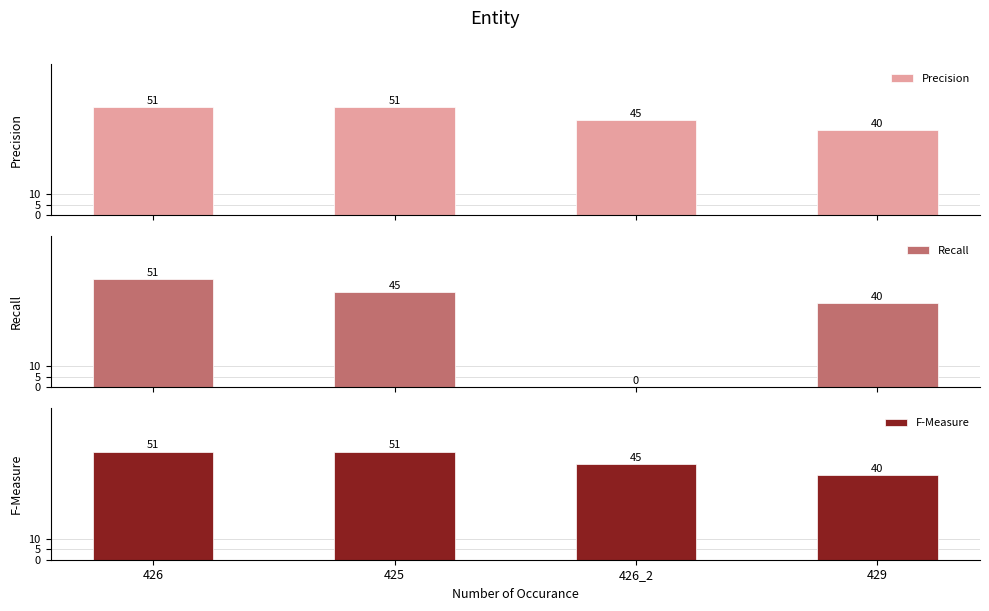

Which category has the lowest value across all series?

426_2